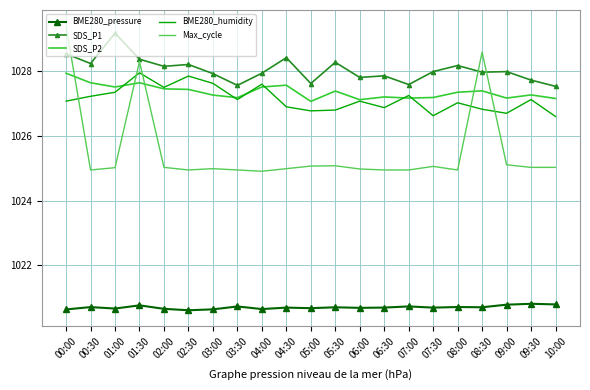

What is the total value across all series at 09:30?

5128.0